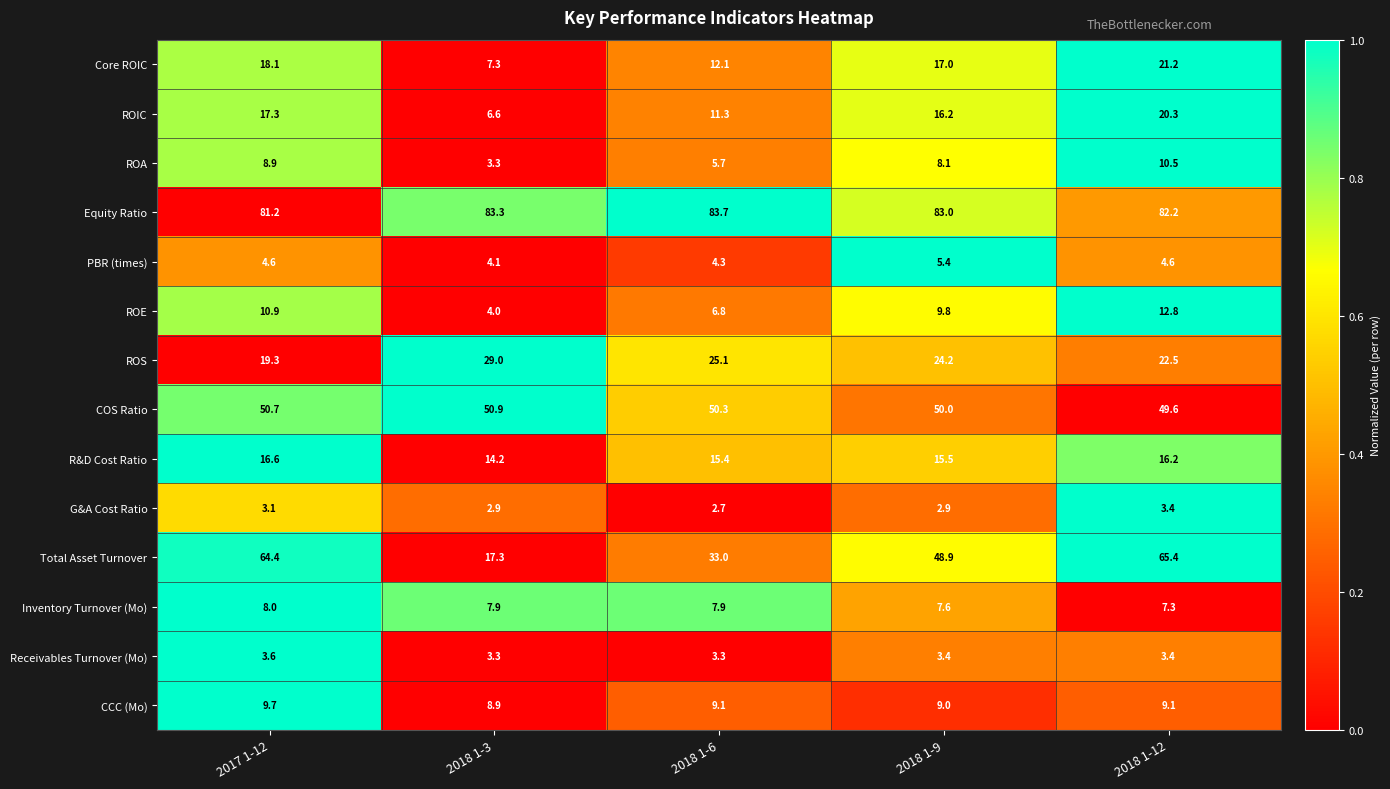

Which series has the largest total across all categories?

Equity Ratio